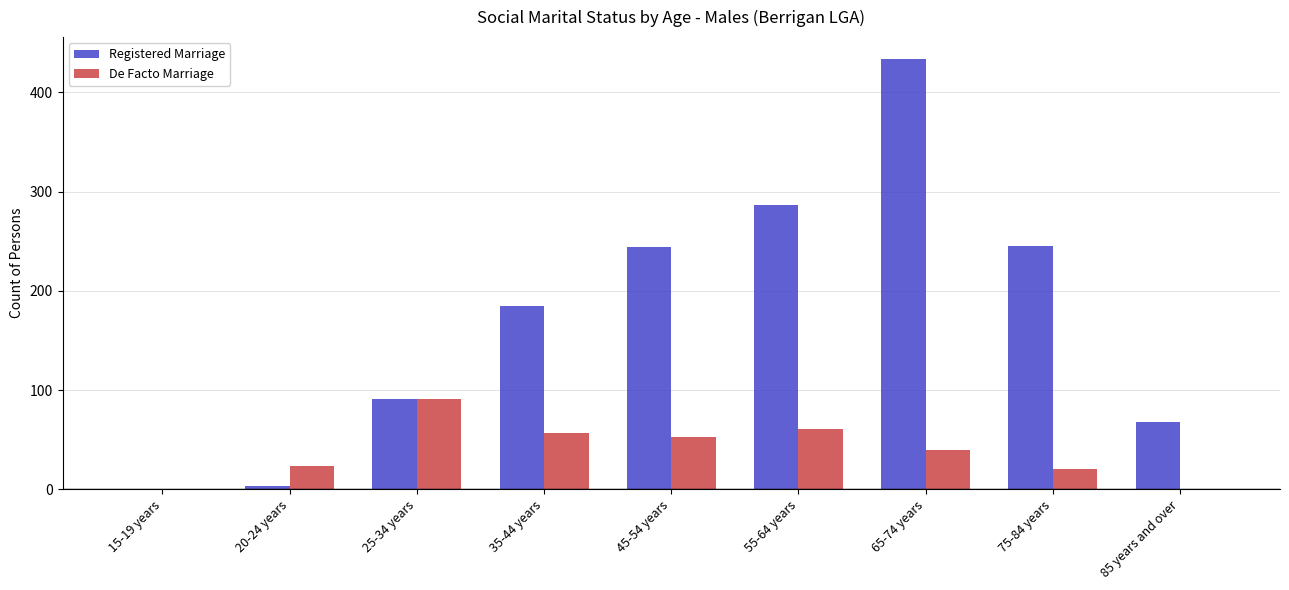

How many data points does each series have?

9